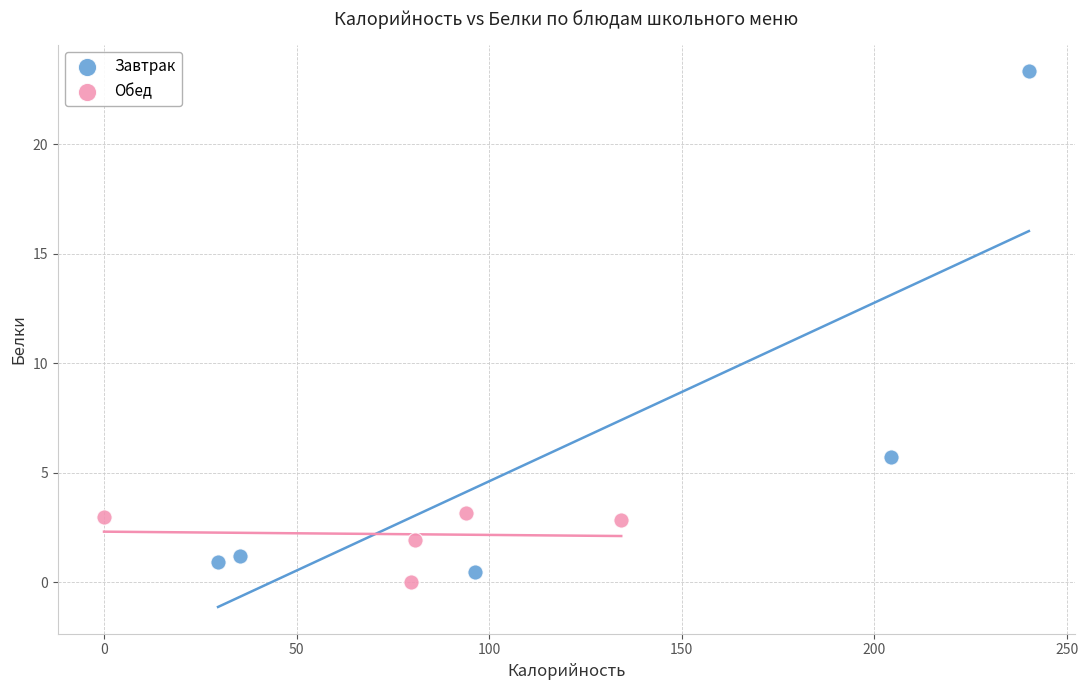

Which series has the largest Y range (max minus min)?

Завтрак